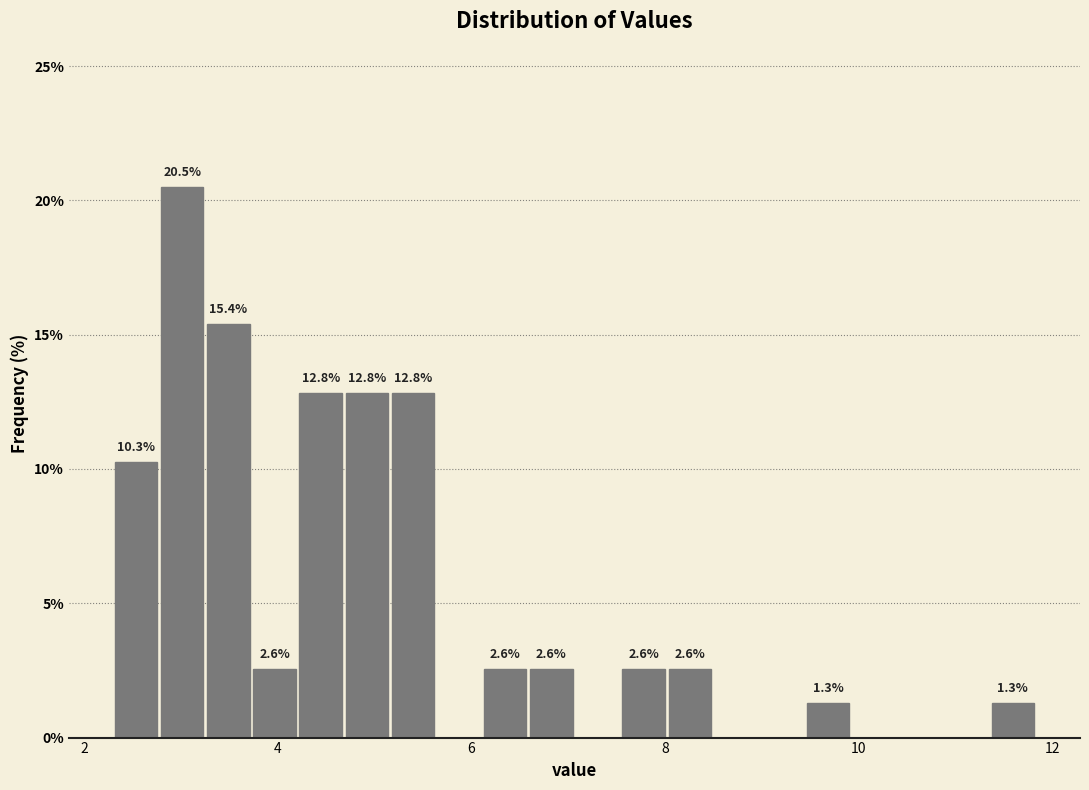

Read against the x-axis, roughly where is the centre of the tallest bar?

3.0